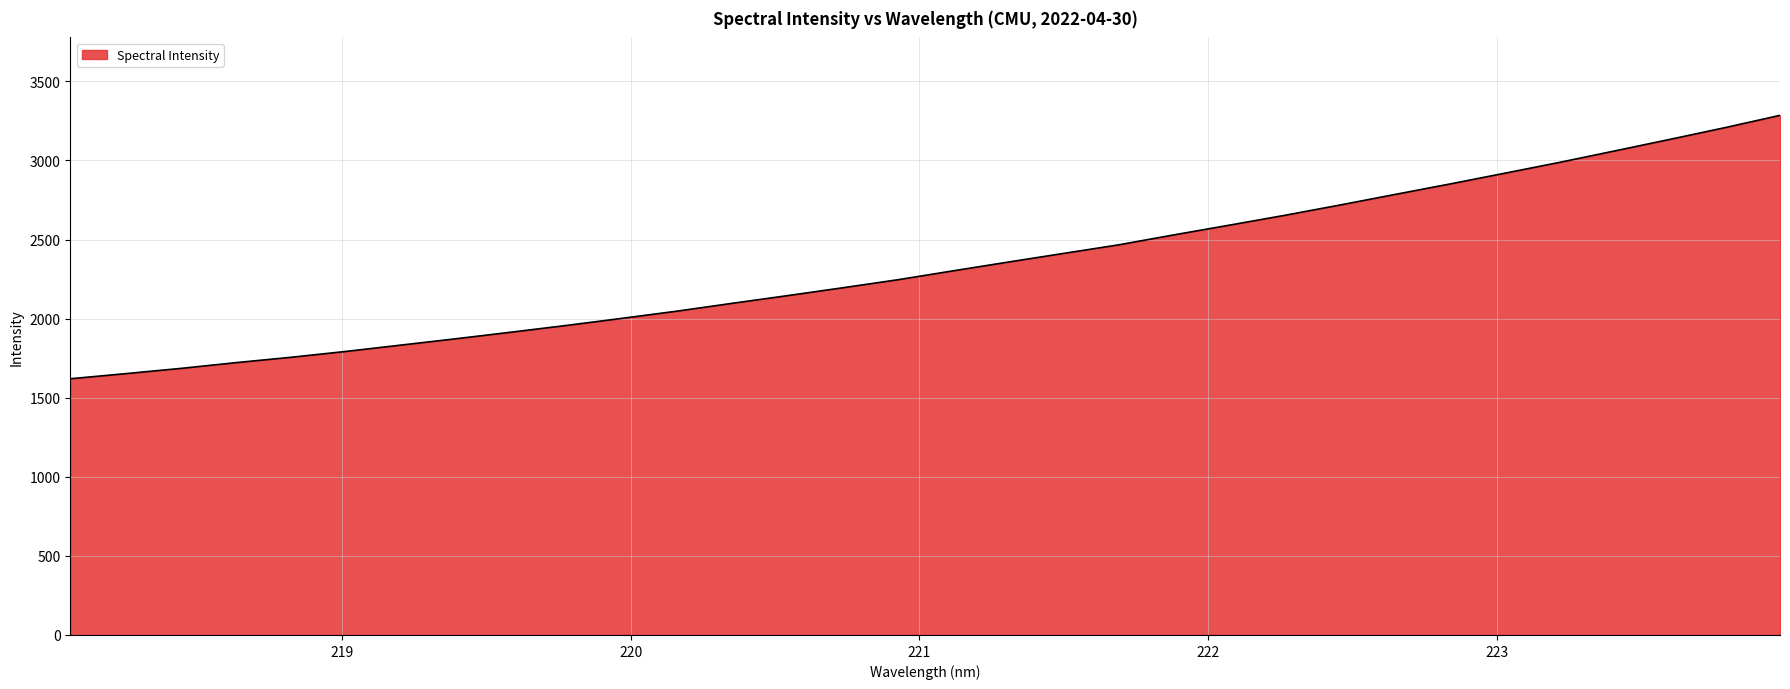

What is the minimum value shown in the chart?

1619.7